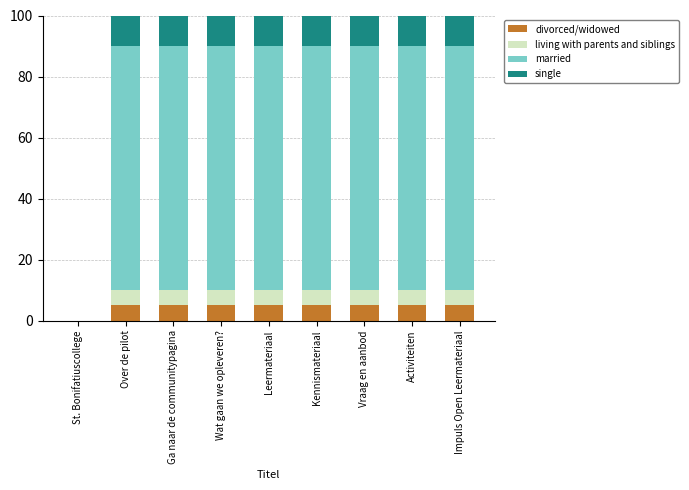

How many series are shown in this chart?

4